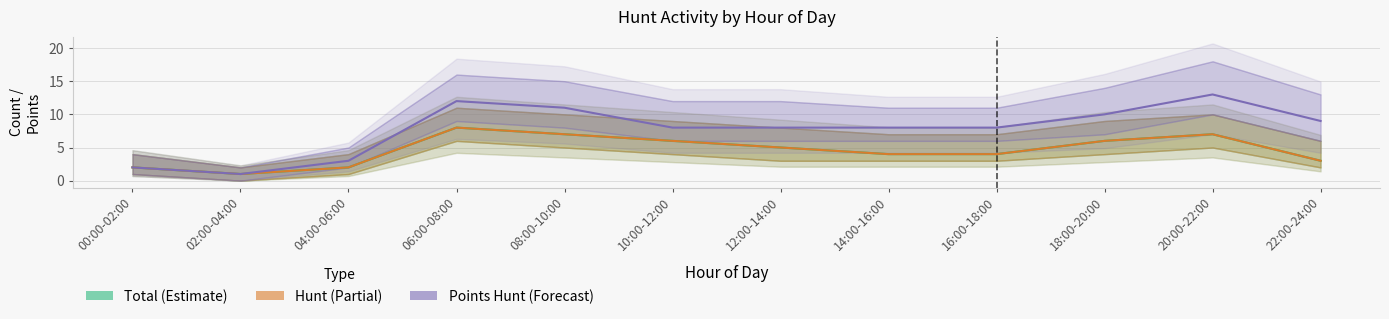

Which category has the highest value across all series?

20:00-22:00